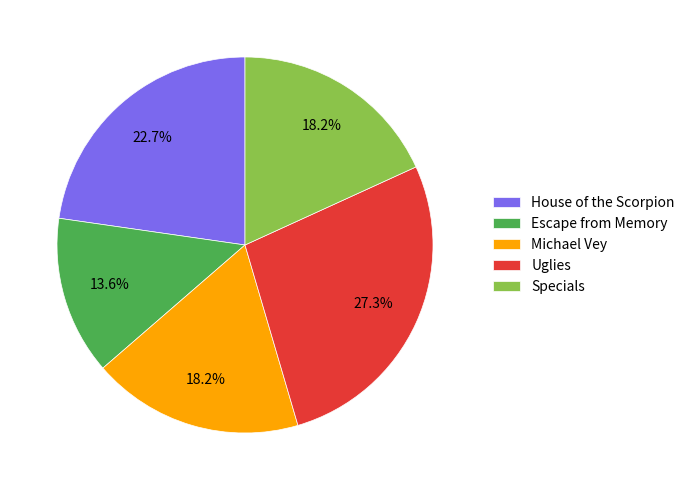

Does House of the Scorpion represent more than half of the total?

No